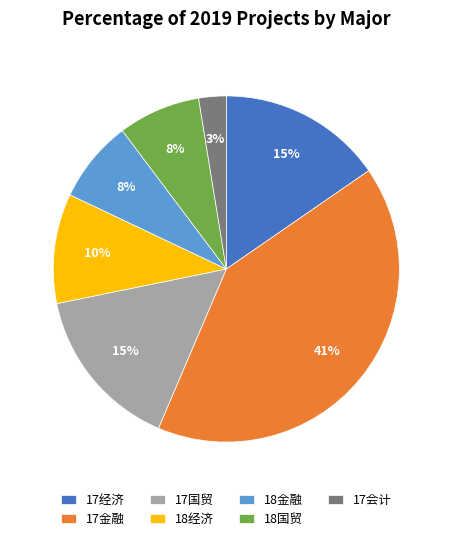

Combined, do 18国贸 and 17会计 account for over 50%?

No